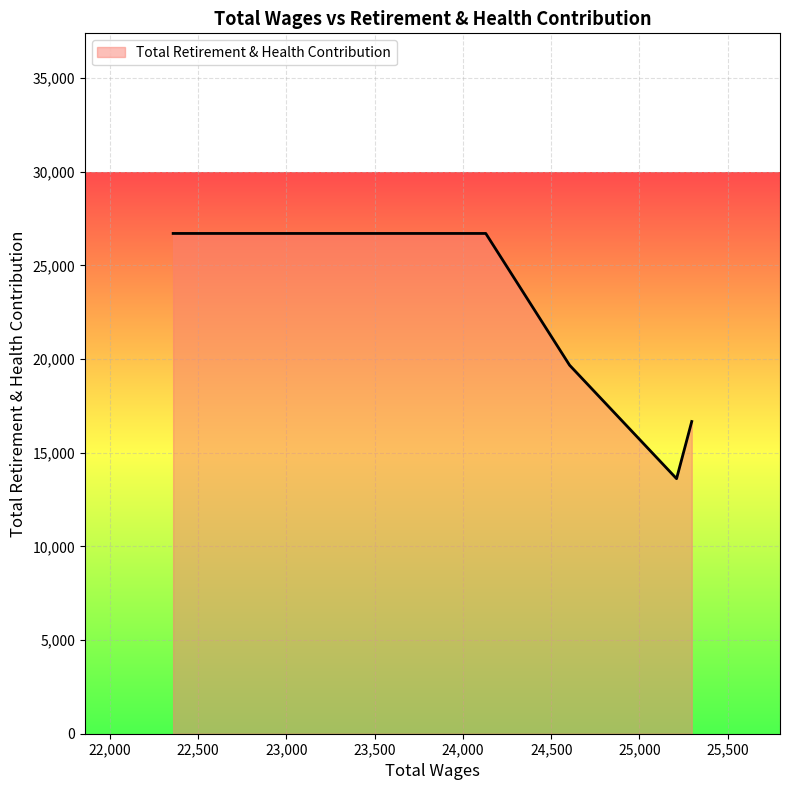

What is the minimum value shown in the chart?

13615